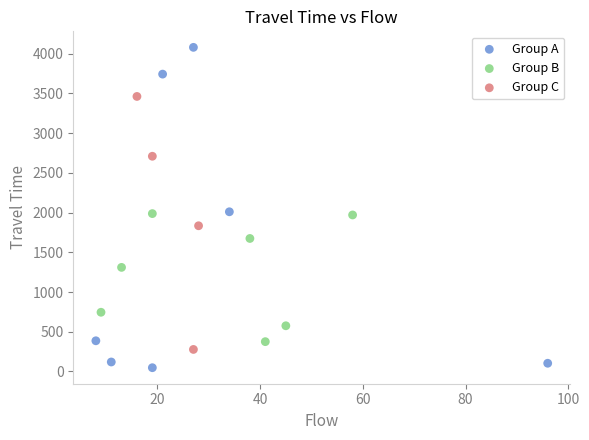

Which series reaches the minimum Y coordinate?

Group A